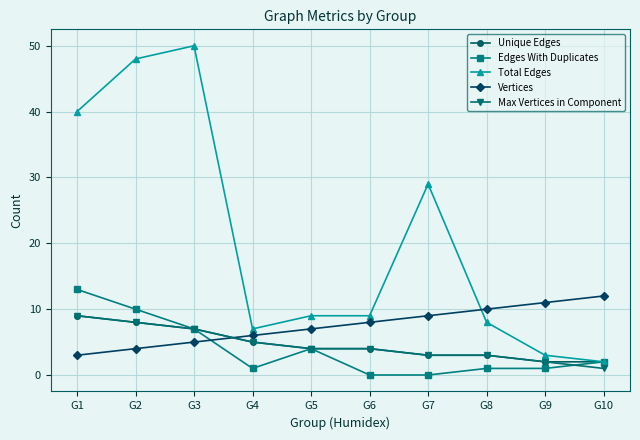

Where is the first local maximum for Total Edges?

G3